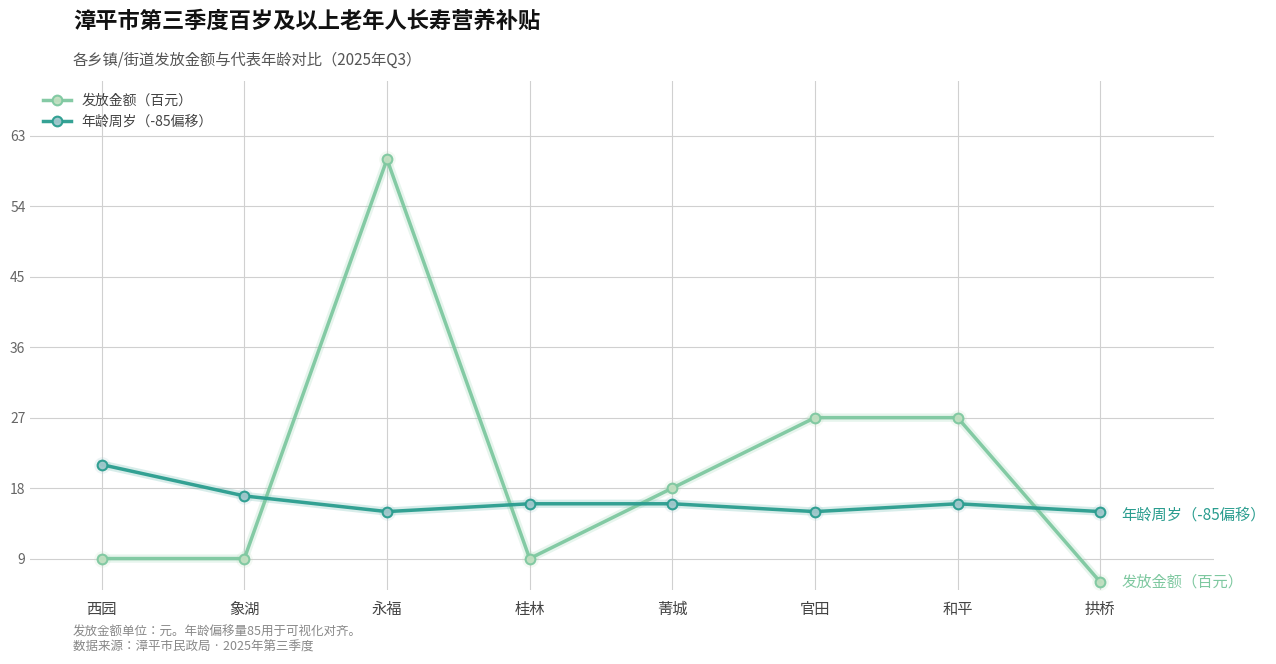

Rank the series by their maximum value, from lowest to highest.

年龄周岁（-85偏移）, 发放金额（百元）